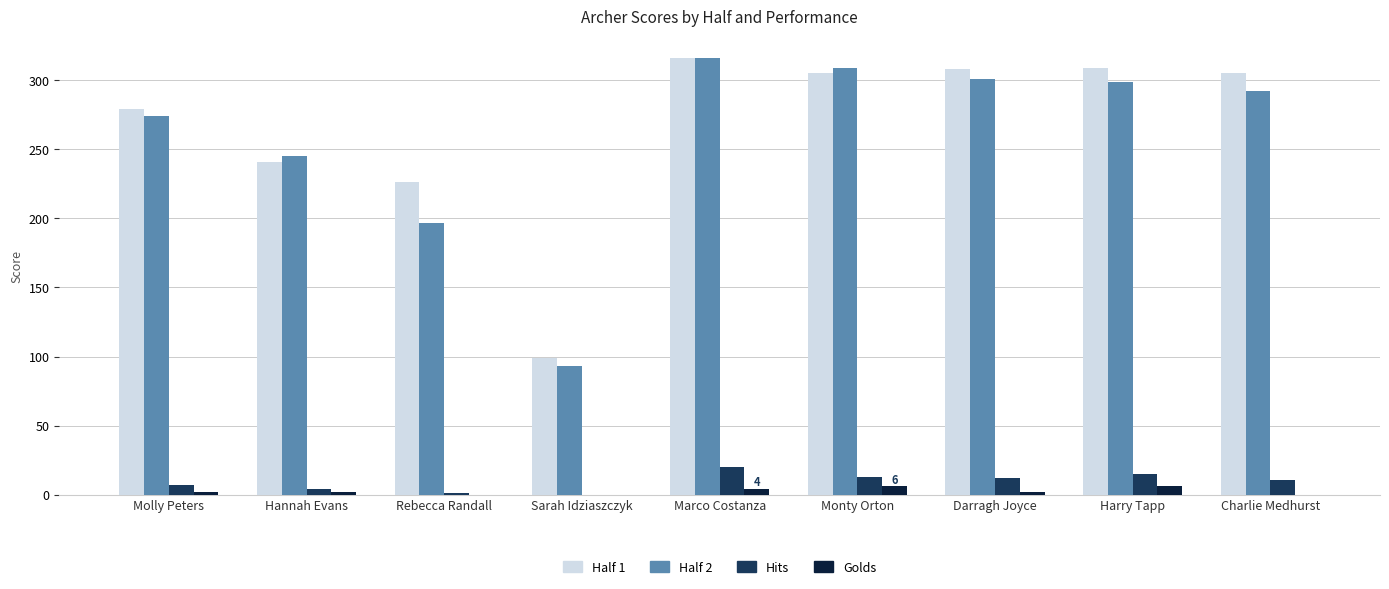

True or false: Half 2 has a value of 516 at Charlie Medhurst.

False